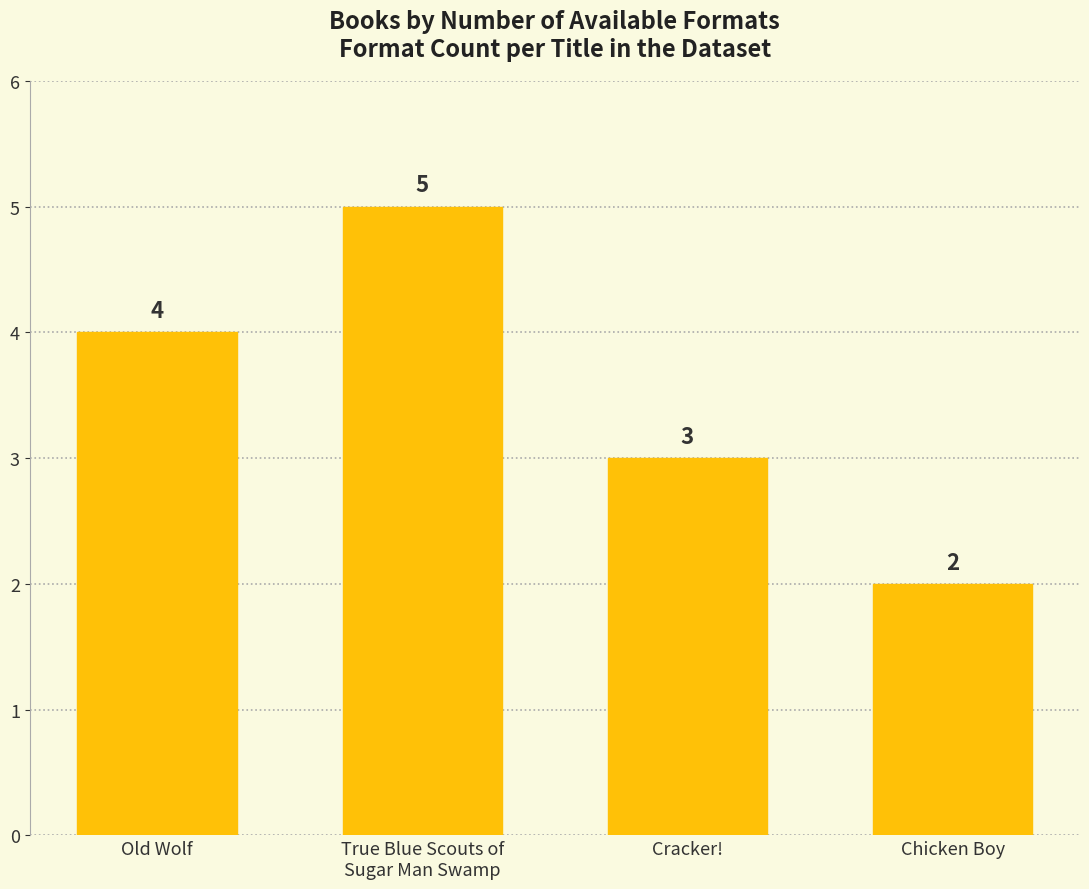

What is the minimum value shown in the chart?

2